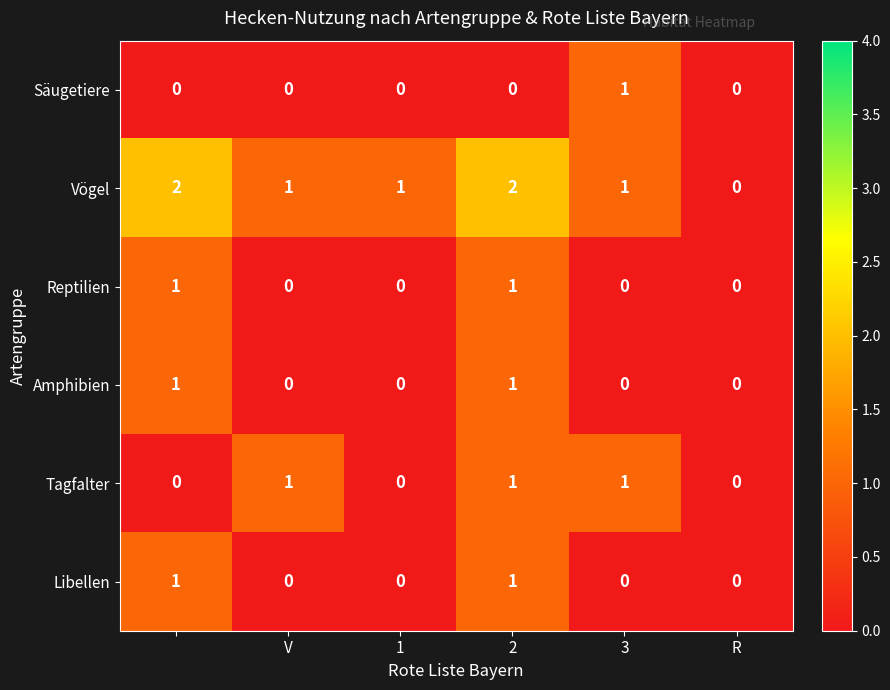

Which series has the largest total across all categories?

Vögel